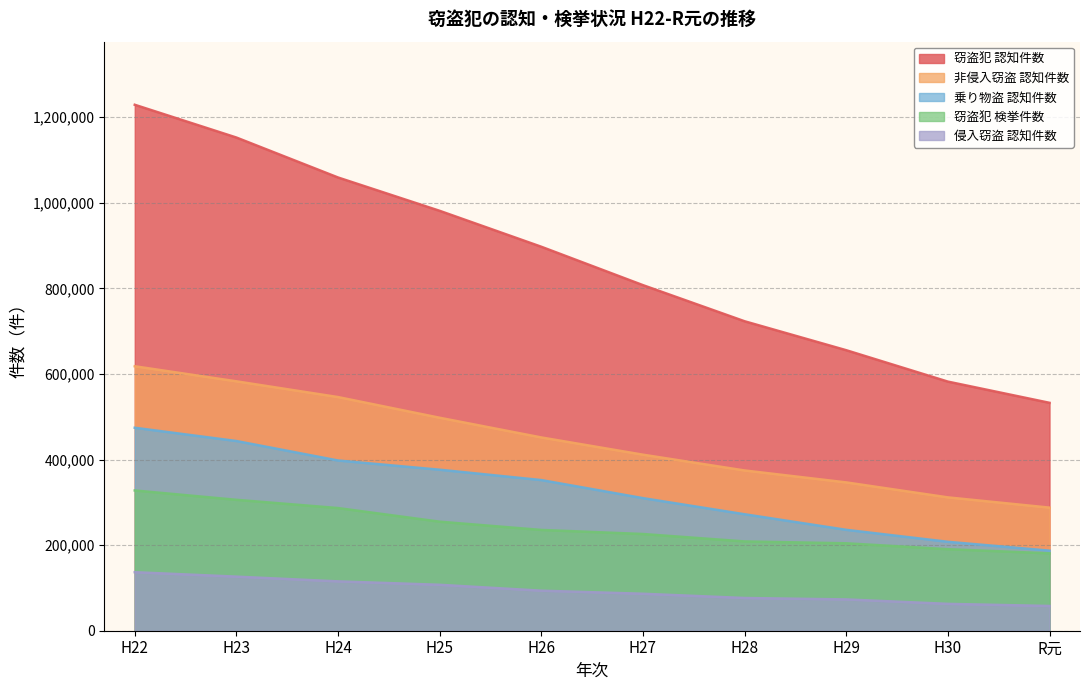

Which series changed the most between H28 and H29?

窃盗犯 認知件数